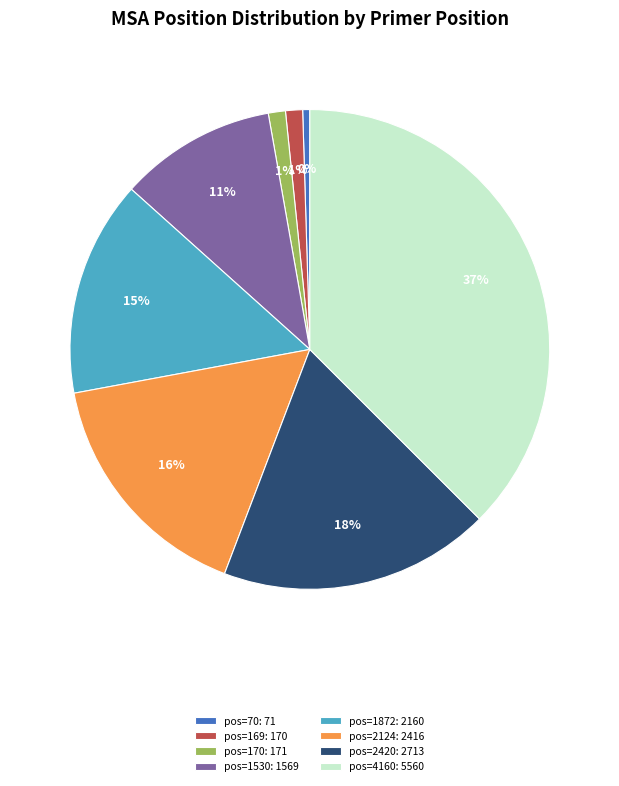

Which category has the smallest portion of the pie?

pos=70